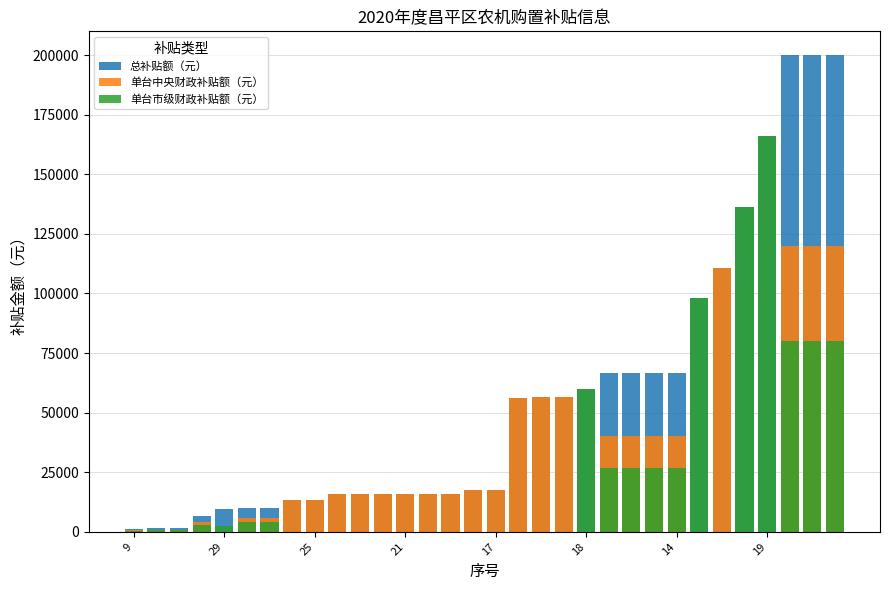

Which has a higher value, 23 or 22?

23